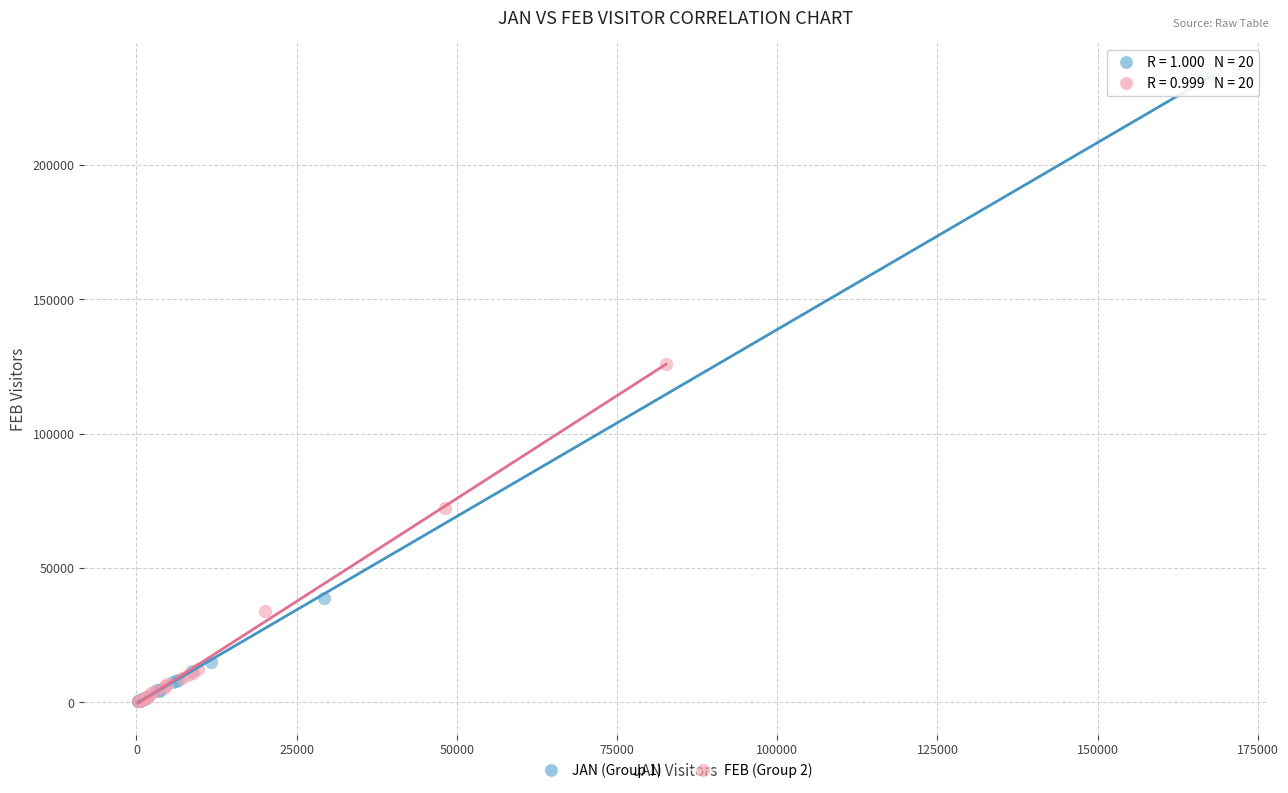

Which series has the widest spread of Y values?

JAN (Group 1)